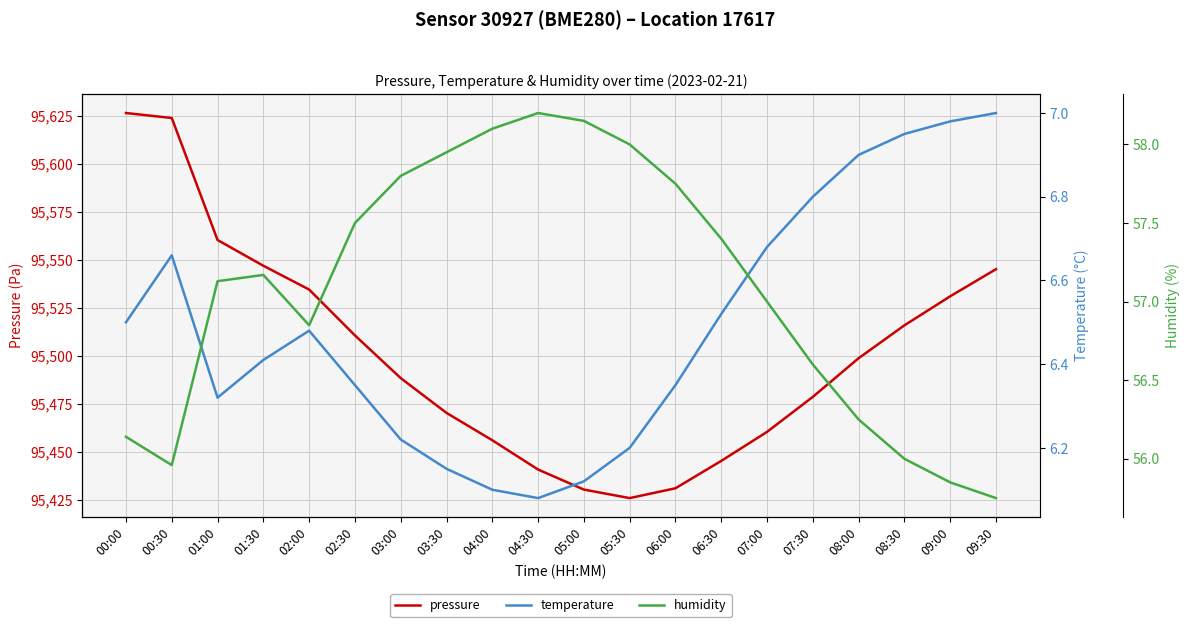

Rank the categories by temperature value from lowest to highest.

04:30, 04:00, 05:00, 03:30, 05:30, 03:00, 01:00, 02:30, 06:00, 01:30, 02:00, 00:00, 06:30, 00:30, 07:00, 07:30, 08:00, 08:30, 09:00, 09:30